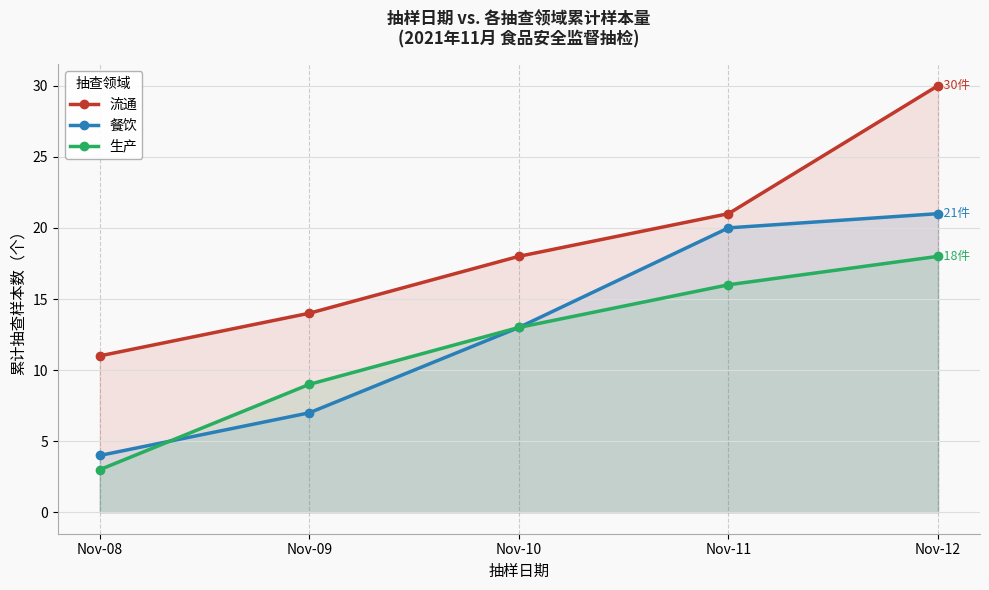

How many lines are shown in the chart?

3